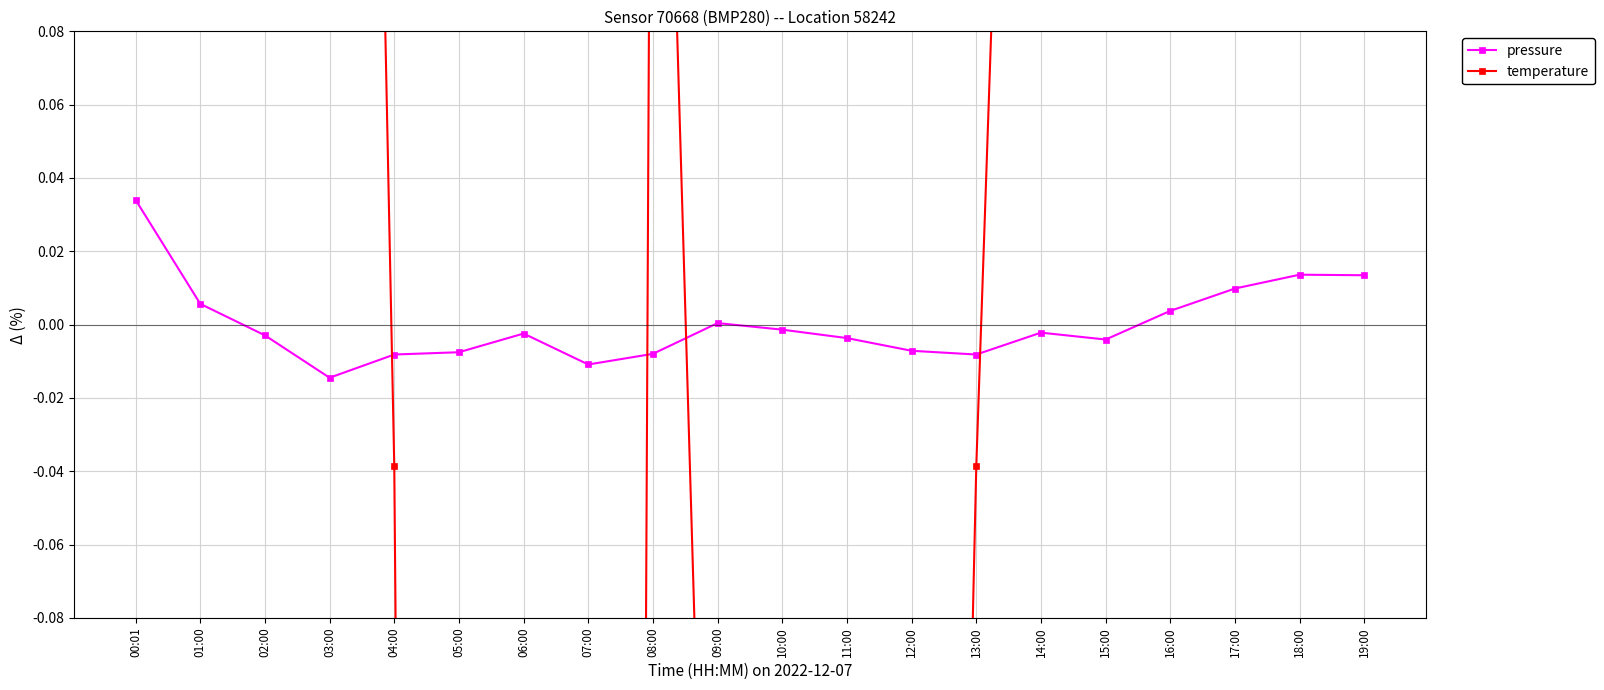

How many positive values does the temperature series have?

11